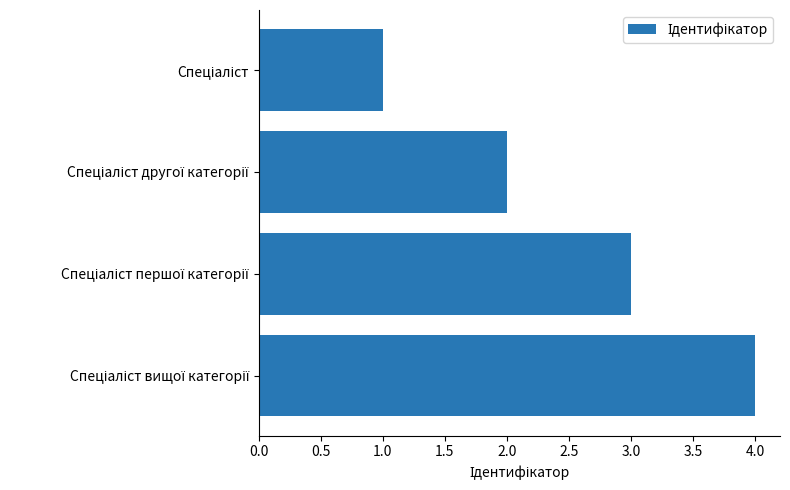

How many bars are there in total?

4